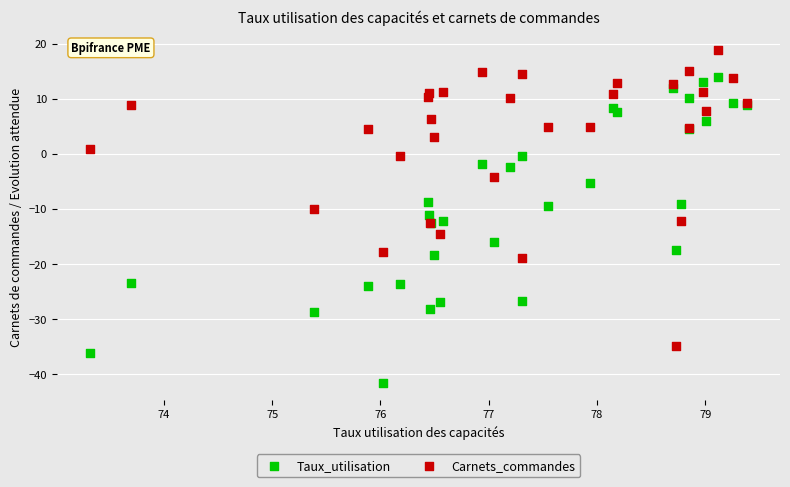

Which series reaches the minimum Y coordinate?

Taux_utilisation